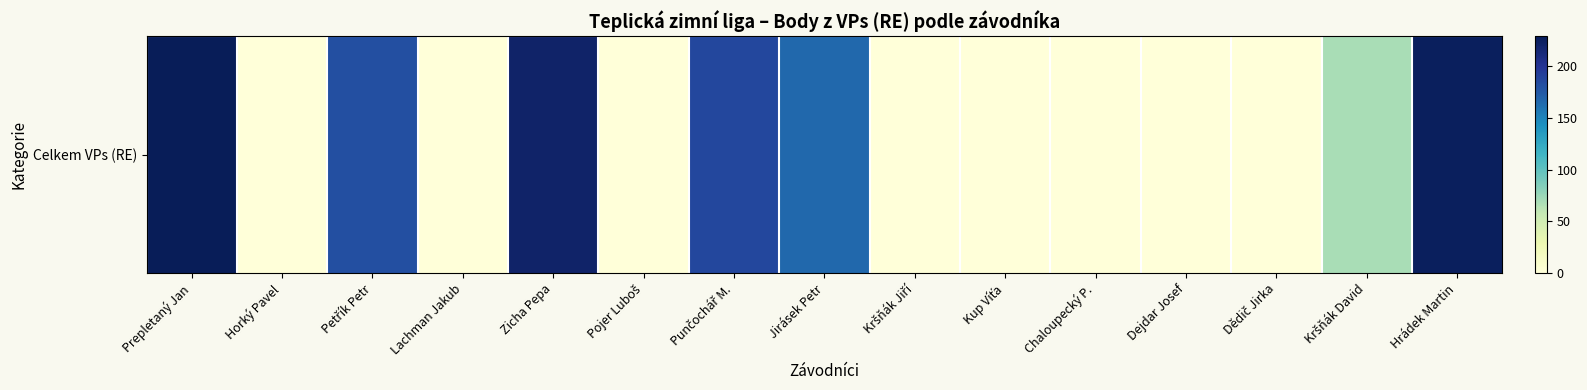

Rank the categories by value from highest to lowest.

Prepletaný Jan, Hrádek Martin, Zicha Pepa, Punčochář M., Petřík Petr, Jirásek Petr, Kršňák David, Horký Pavel, Lachman Jakub, Pojer Luboš, Kršňák Jiří, Kup Víťa, Chaloupecký P., Dejdar Josef, Dědič Jirka